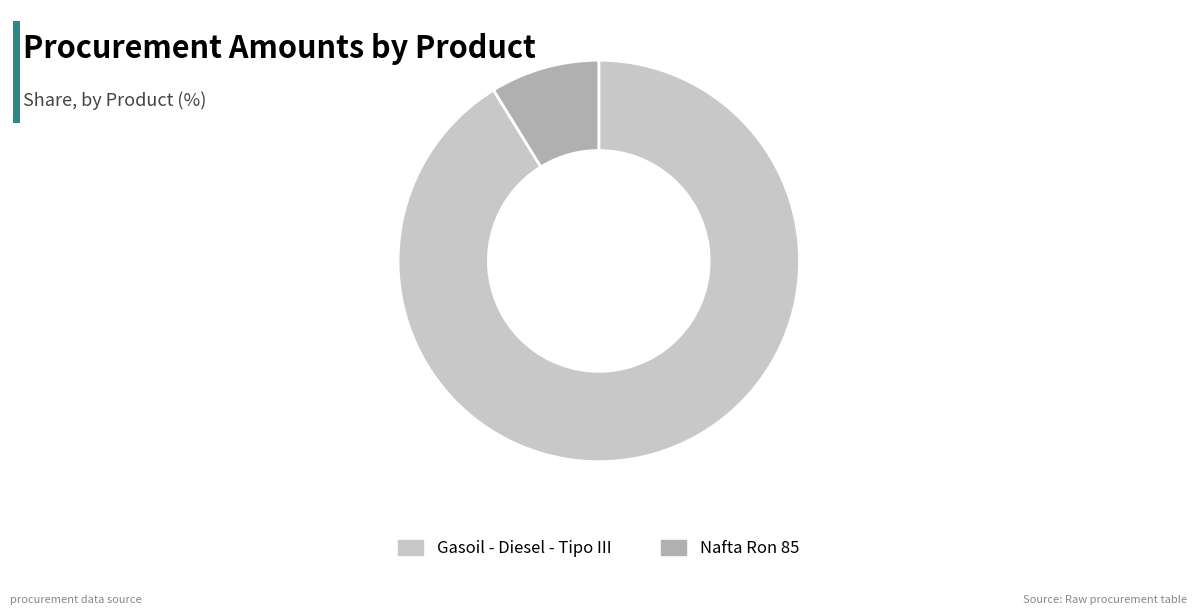

Is Gasoil - Diesel - Tipo III the majority of the pie?

Yes